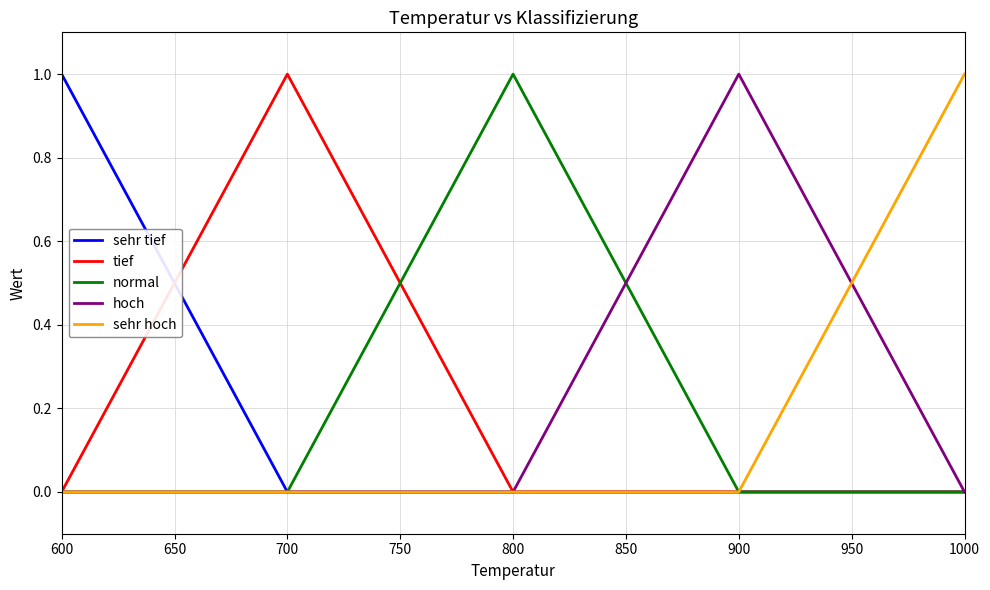

Which category has the highest value in the hoch series?

900